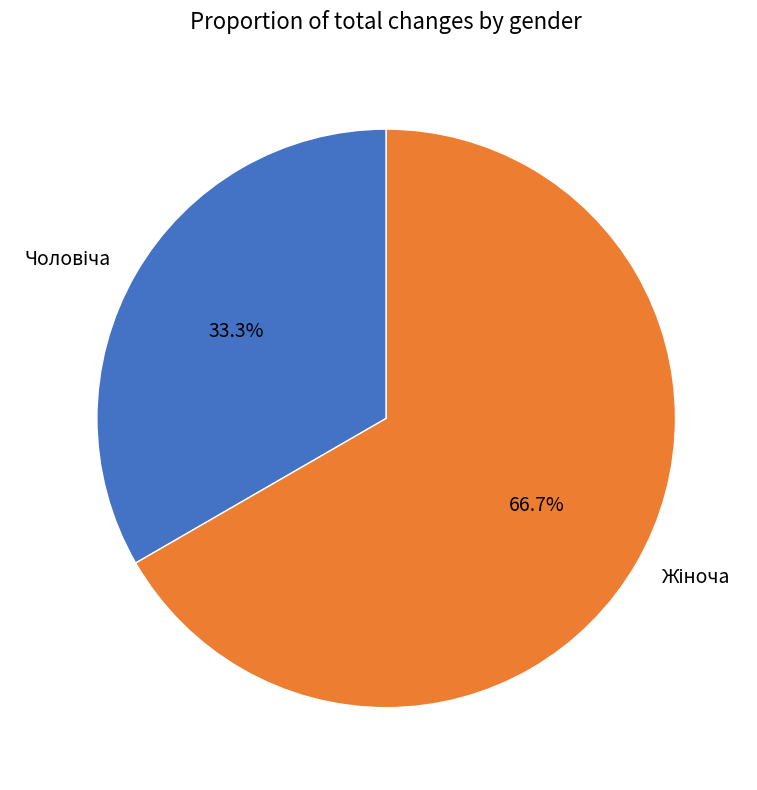

Is there a majority slice in this chart?

Yes